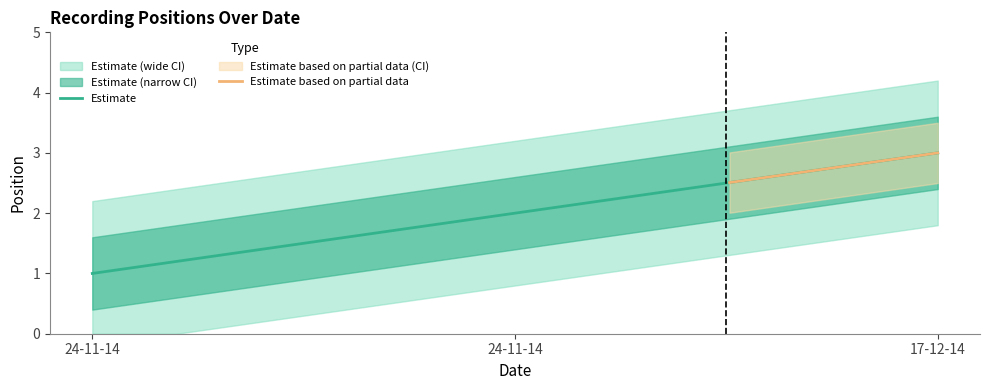

The value at 24-11-14 is 1. True or false?

True